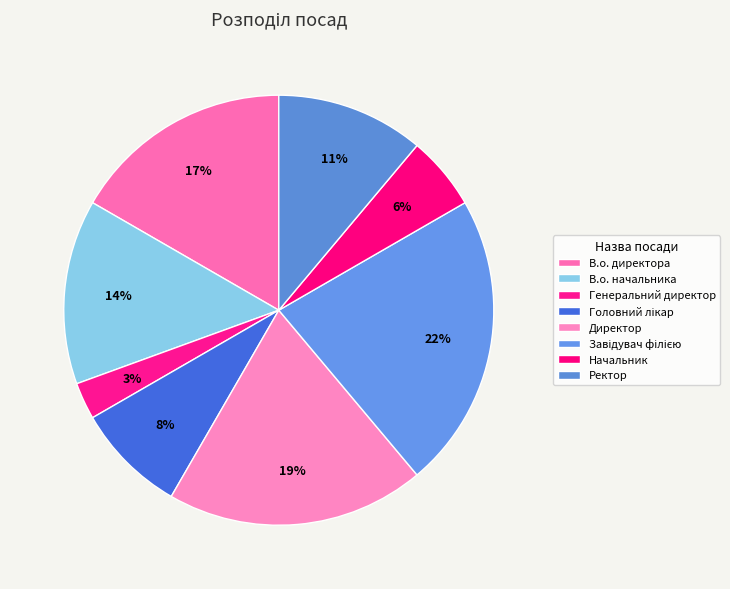

To the nearest percent, what percentage of the pie is В.о. начальника?

14%